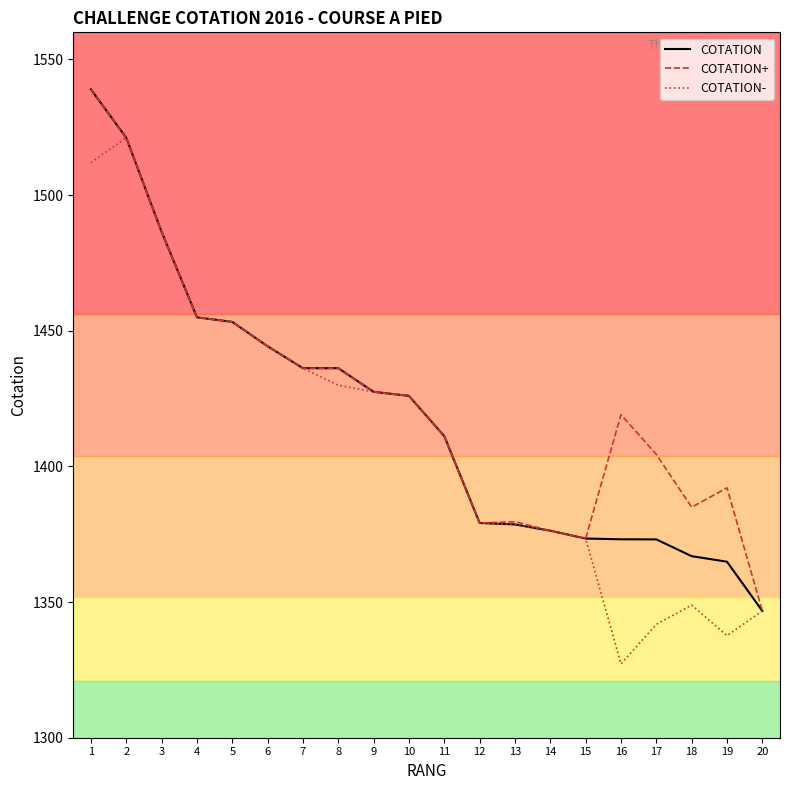

How many values in the COTATION series are below 1426?

10